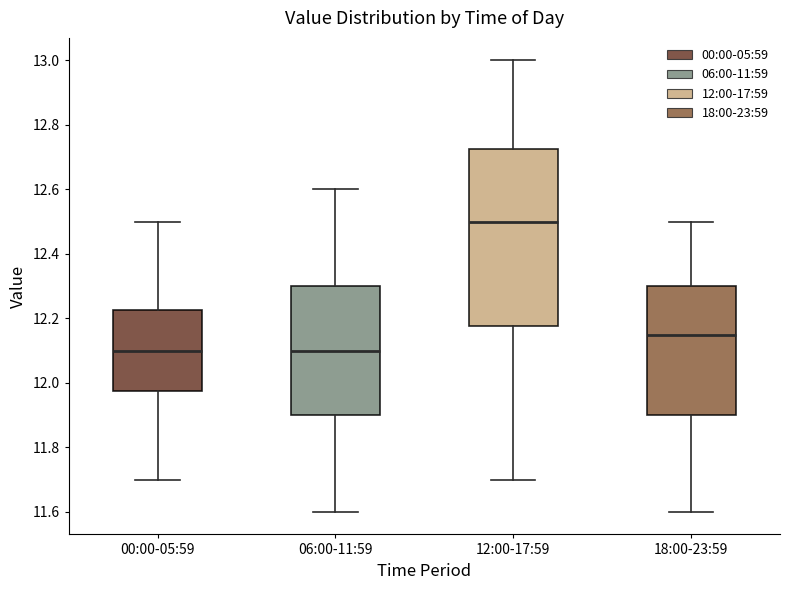

Which box is the tallest, from its lower edge to its upper edge?

12:00-17:59